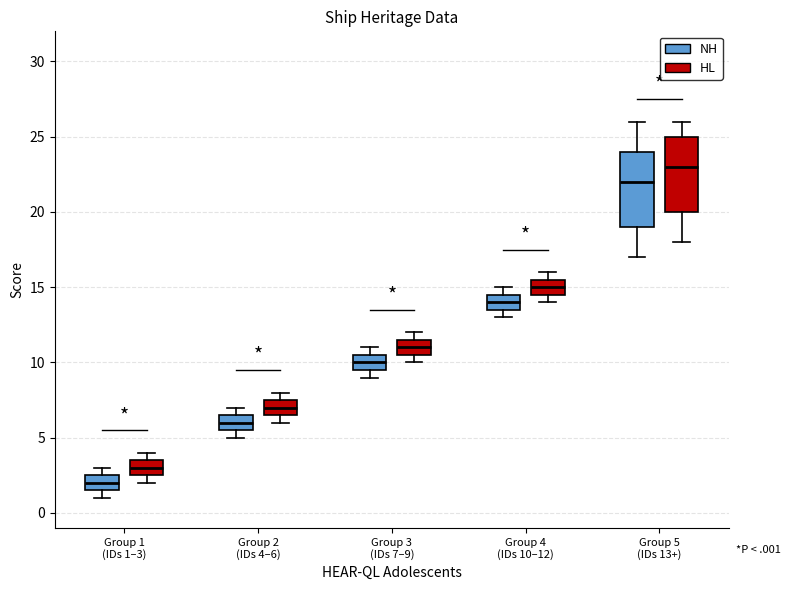

Where is the upper edge of the box for Group 2 (IDs 4–6) (NH) on the y-axis? The values are not printed on the chart, so give them approximately, as read against the axis.

6.5